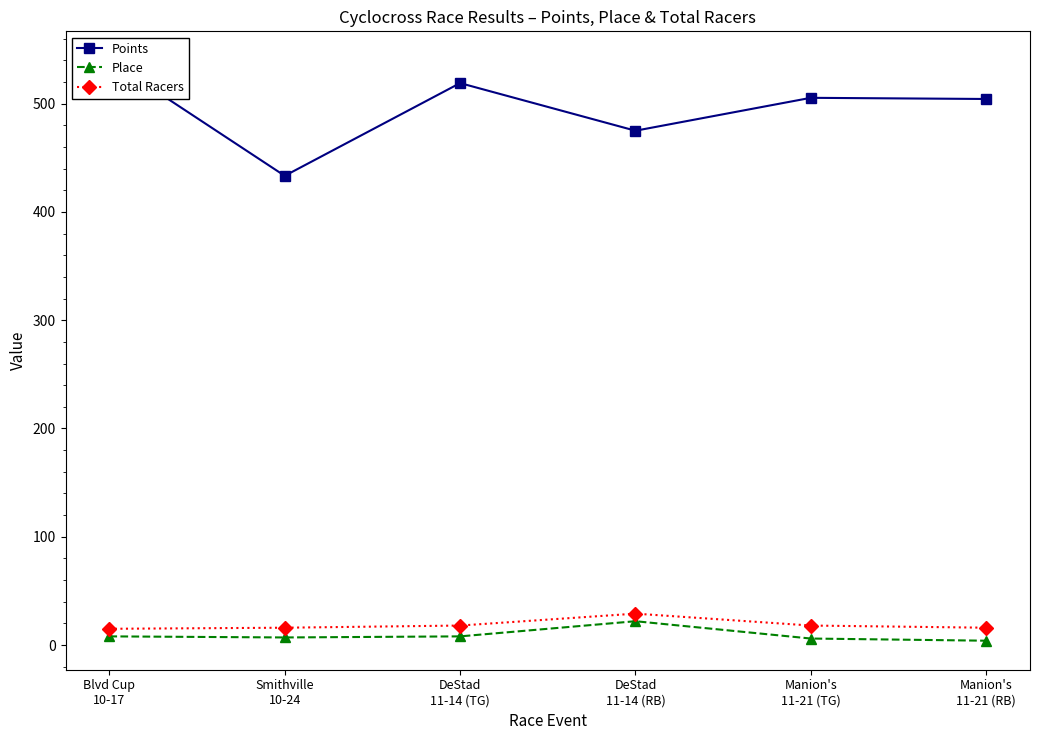

What are all the series names shown in the legend?

Points, Place, Total Racers